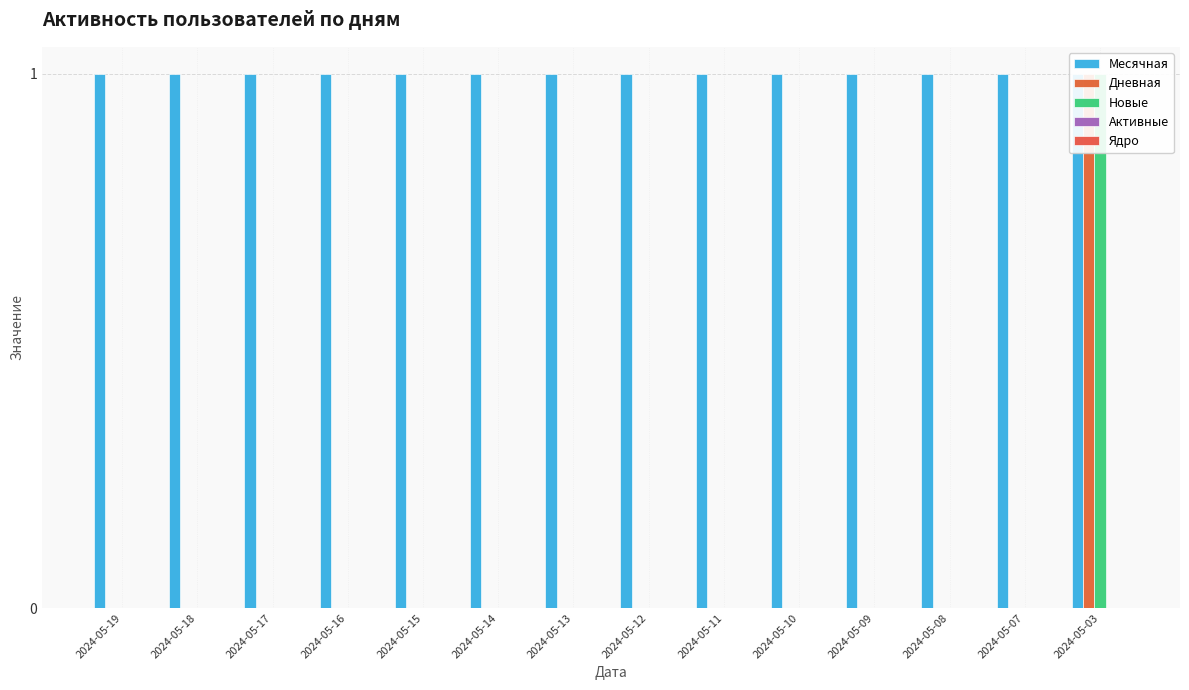

The Дневная series shows 0 at 2024-05-19. True or false?

False